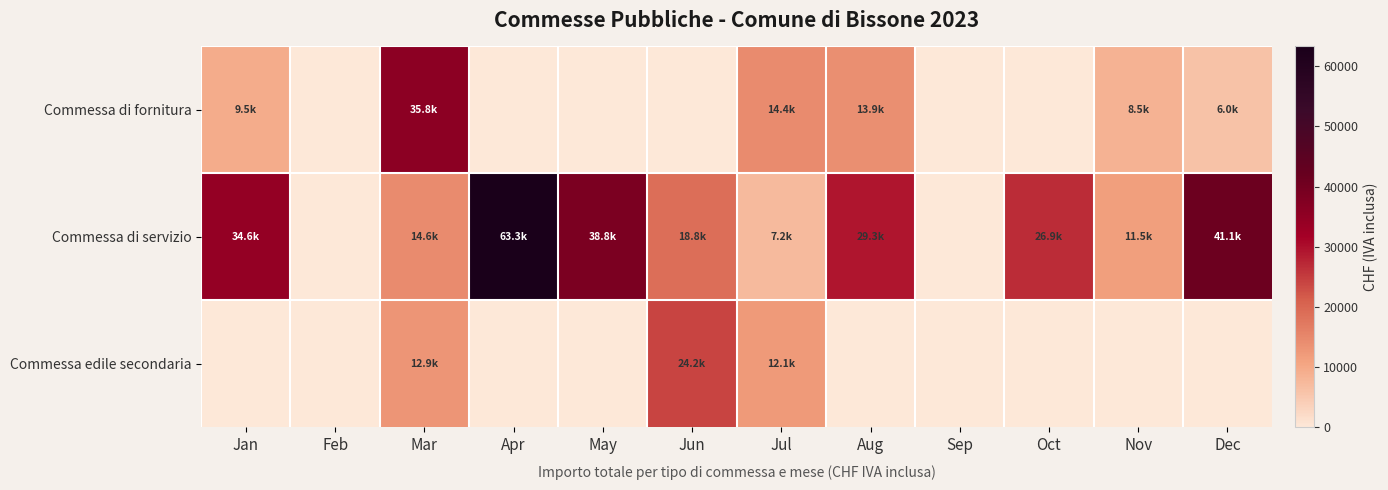

Rank the series by their average value, from lowest to highest.

Commessa edile secondaria, Commessa di fornitura, Commessa di servizio